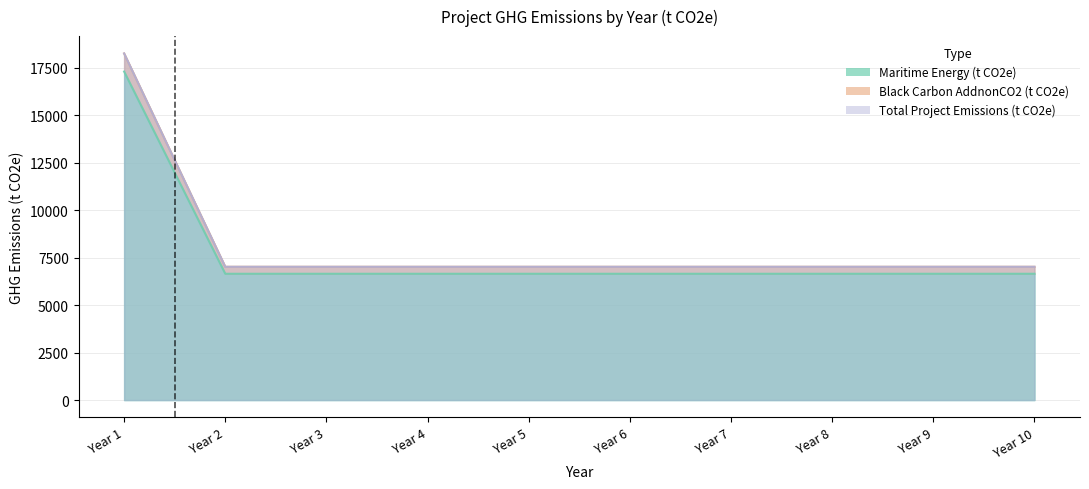

List the series in order of their peak value, lowest first.

Maritime Energy (t CO2e), Black Carbon AddnonCO2 (t CO2e), Total Project Emissions (t CO2e)